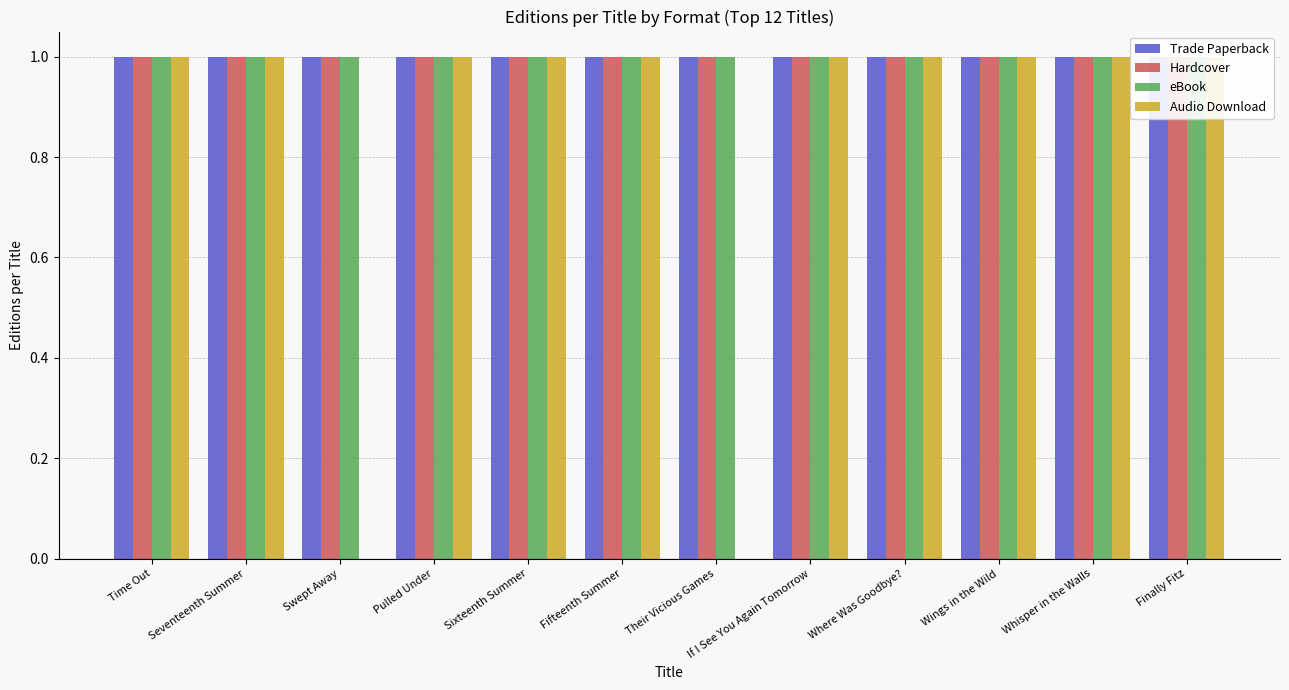

Reading right to left, list all the values displayed in this chart.

Trade Paperback: 1	1	1	1	1	1	1	1	1	1	1	1
Hardcover: 1	1	1	1	1	1	1	1	1	1	1	1
eBook: 1	1	1	1	1	1	1	1	1	1	1	1
Audio Download: 1	1	1	1	1	0	1	1	1	0	1	1